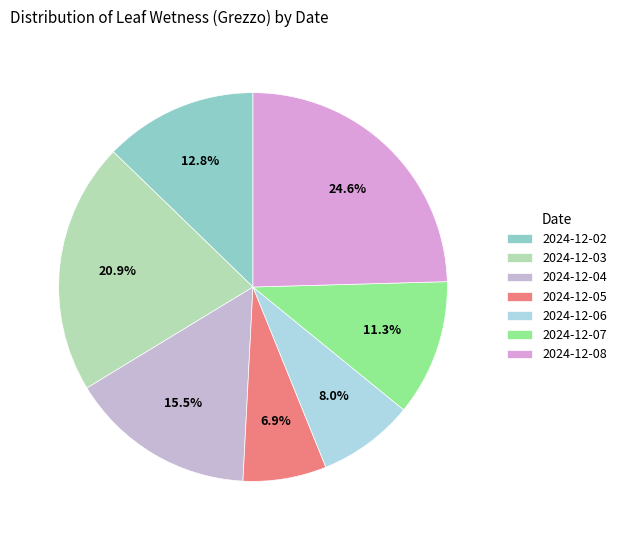

What percentage do 2024-12-06 and 2024-12-05 together represent?

14.9%